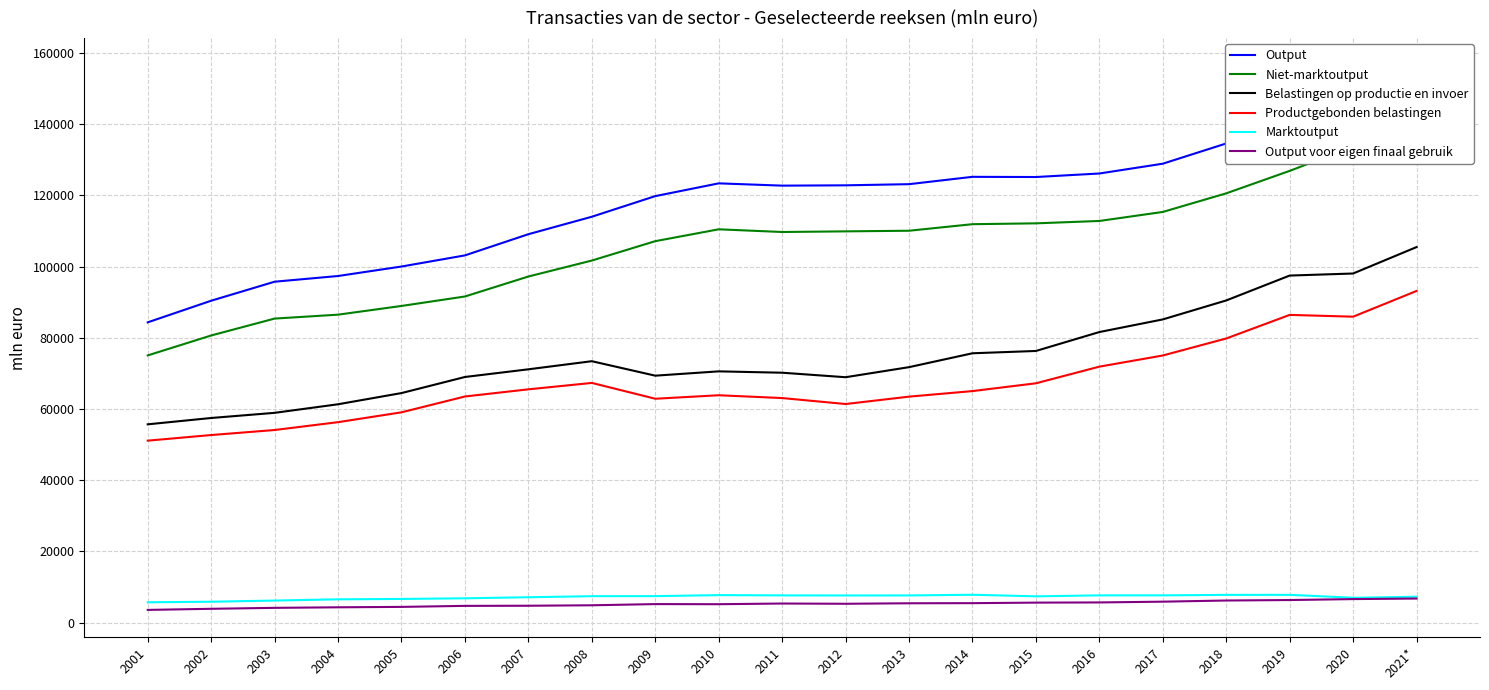

What is the difference between the maximum and minimum values in the Output series?

72196